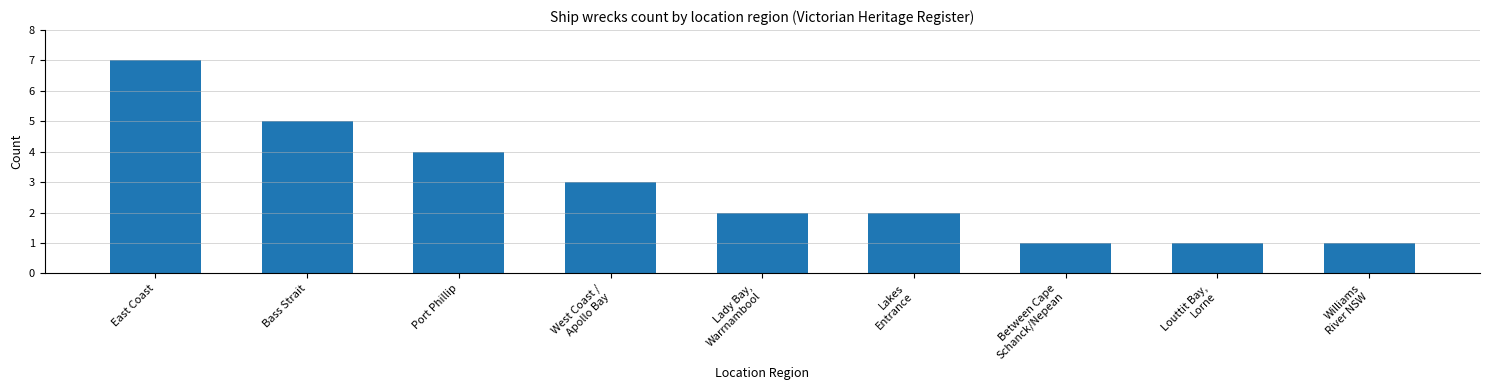

What is the average value?

3